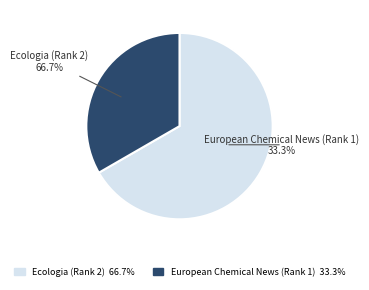

Rank the categories by value from lowest to highest.

European Chemical News (Rank 1), Ecologia (Rank 2)